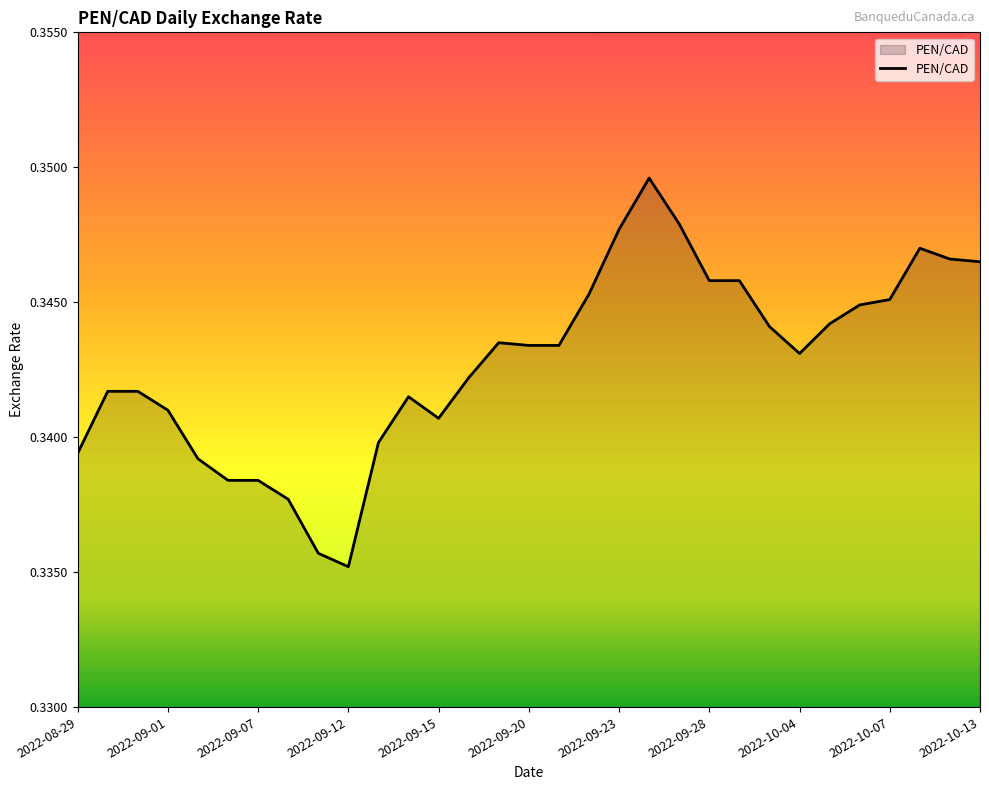

The value at 2022-09-28 is 0.1. True or false?

False